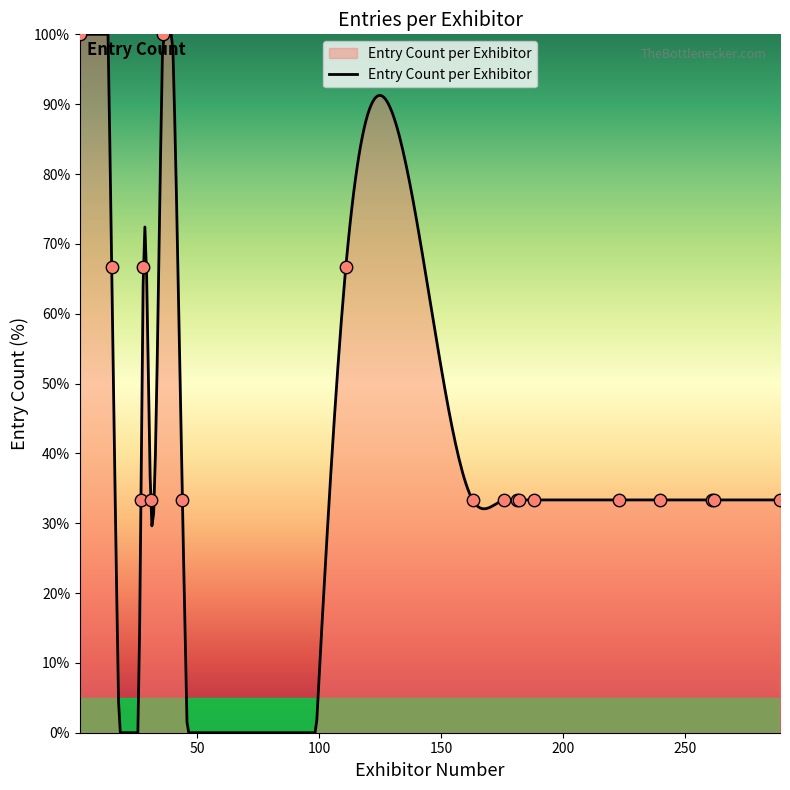

What is the change in value from 15 to 289?

-33.3